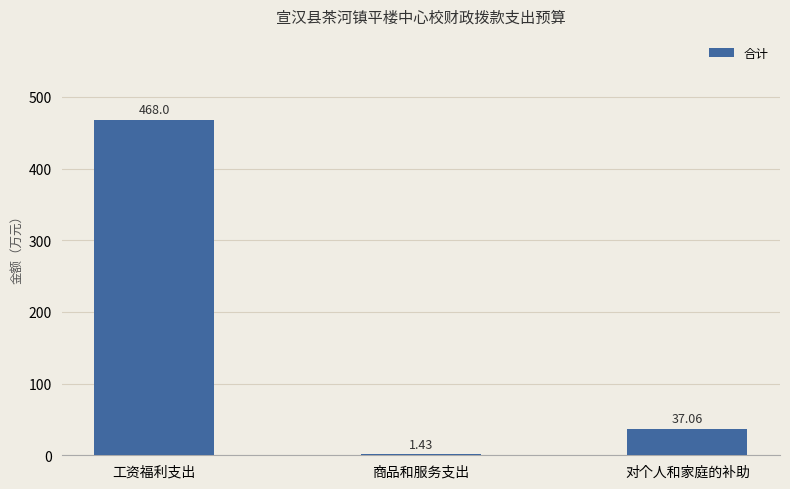

Which label corresponds to the largest value in the chart?

工资福利支出